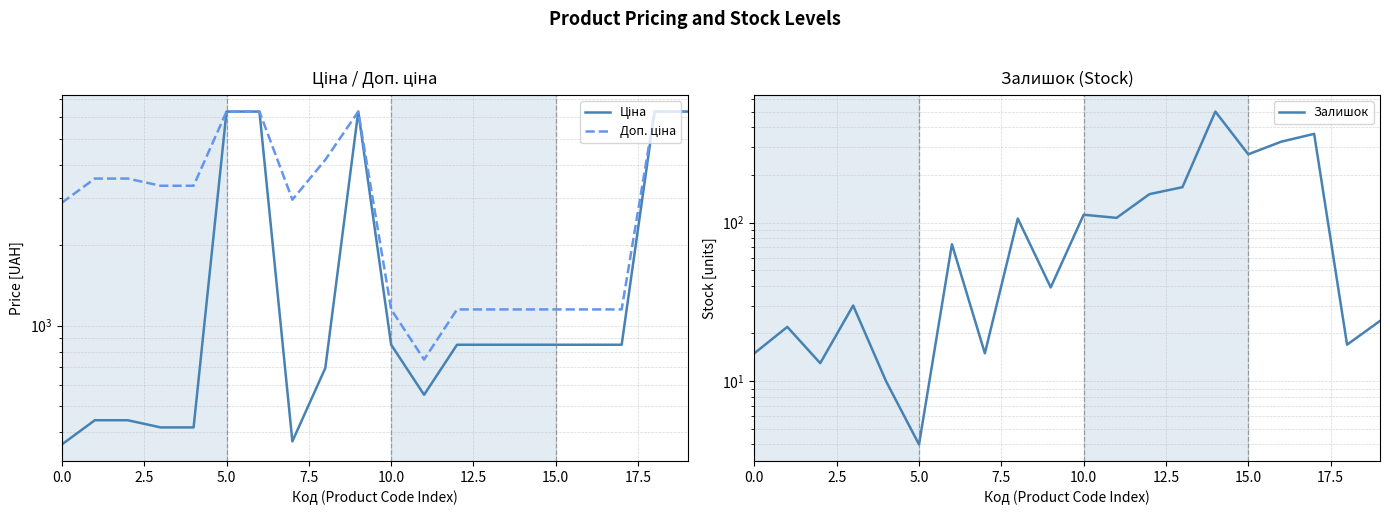

Rank the series by their maximum value, from highest to lowest.

Ціна, Доп. ціна, Залишок